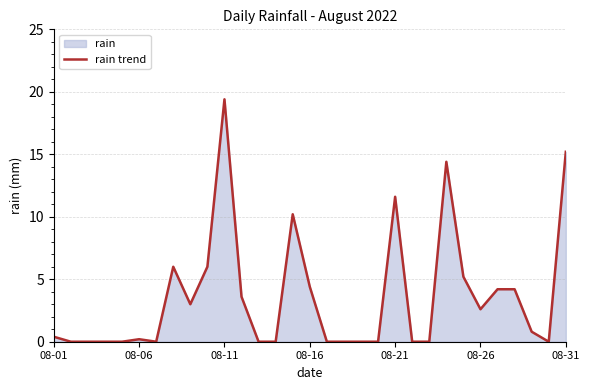

How many interior local valleys (lower than both neighbors) does the data have?

4